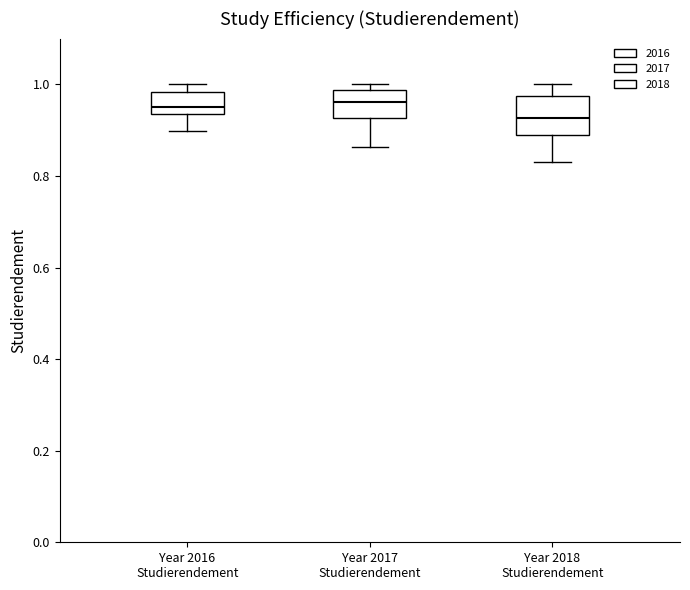

Reading left to right, transcribe this box plot: for each box, give where its median line is, the range the box spans, and where its two whiskers end, as read against the y-axis. The values are not printed on the chart, so give them approximately, as read against the axis.

Year 2016 Studierendement: median 0.96, box 0.94 to 0.98, whiskers 0.90 to 1.00
Year 2017 Studierendement: median 0.96, box 0.92 to 0.98, whiskers 0.86 to 1.00
Year 2018 Studierendement: median 0.92, box 0.88 to 0.98, whiskers 0.84 to 1.00